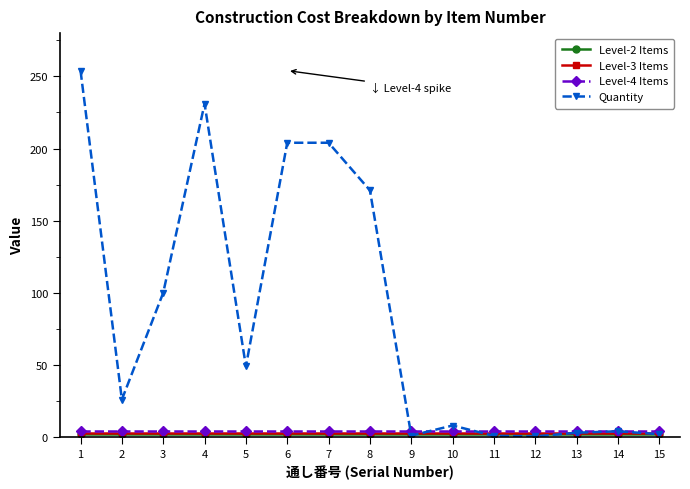

The Quantity series shows 8.0 at 10. True or false?

True